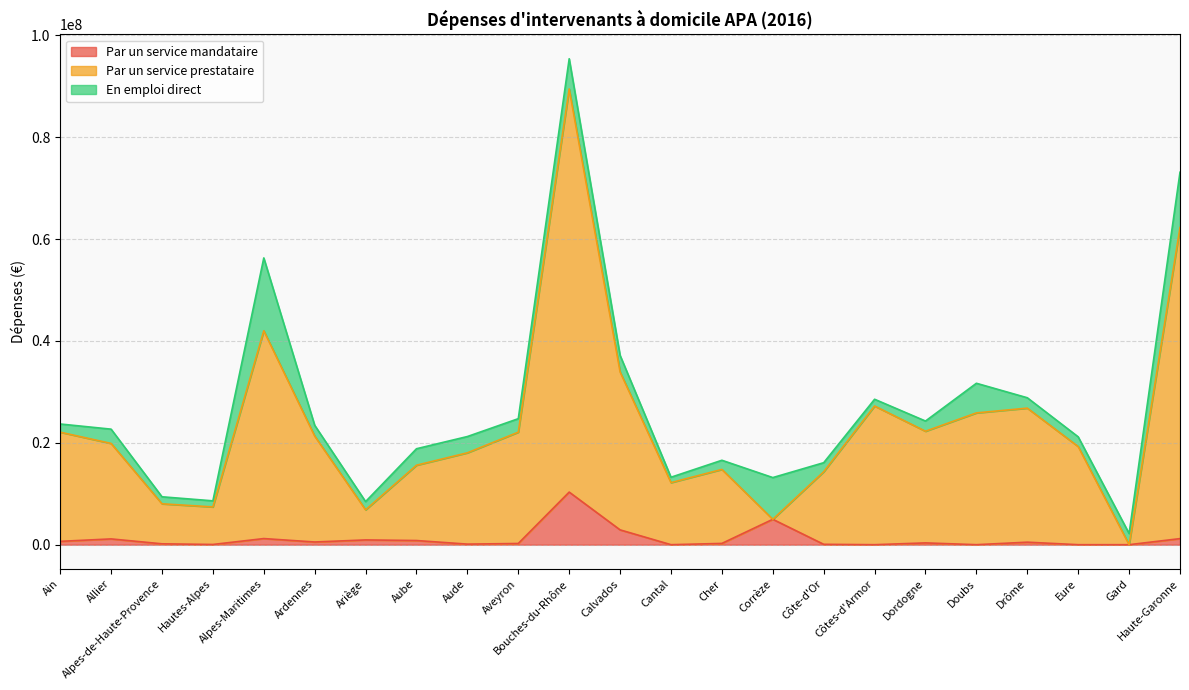

True or false: Par un service mandataire has a value of -3262407 at Eure.

False